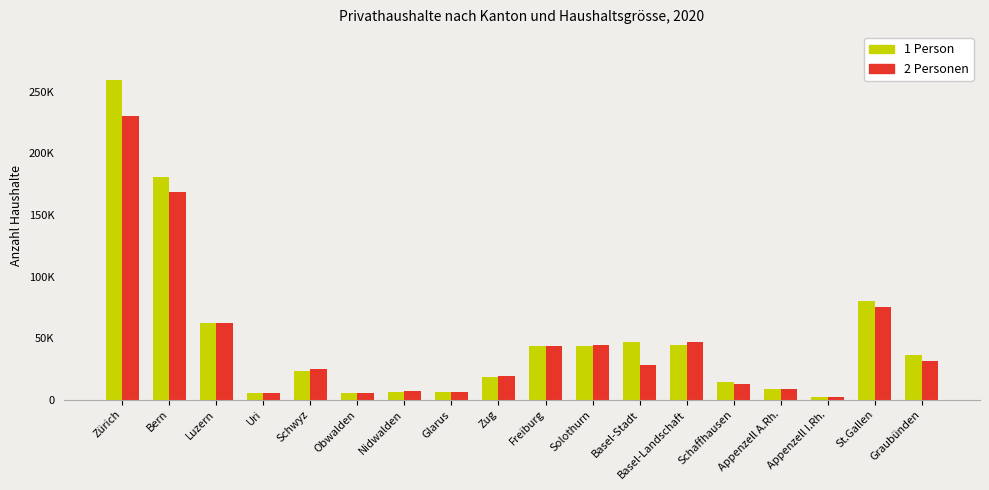

Are the bars grouped side by side (vs. stacked)?

Yes